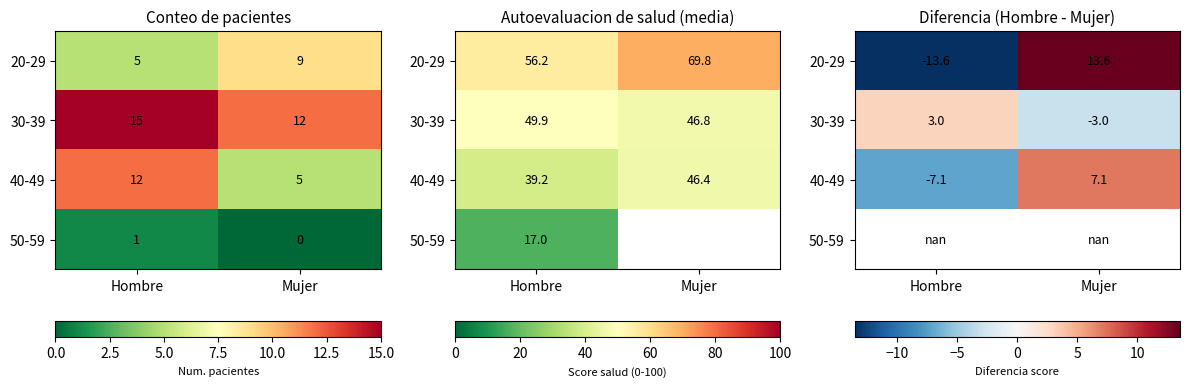

What is the difference between the highest and lowest values at Mujer?

16.6